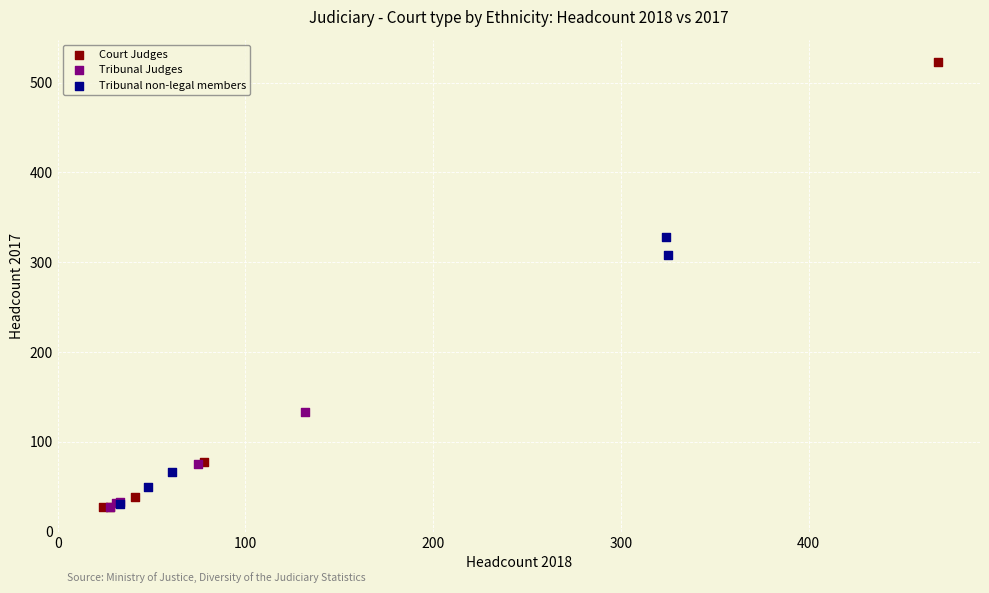

Which series has the widest spread of Y values?

Court Judges